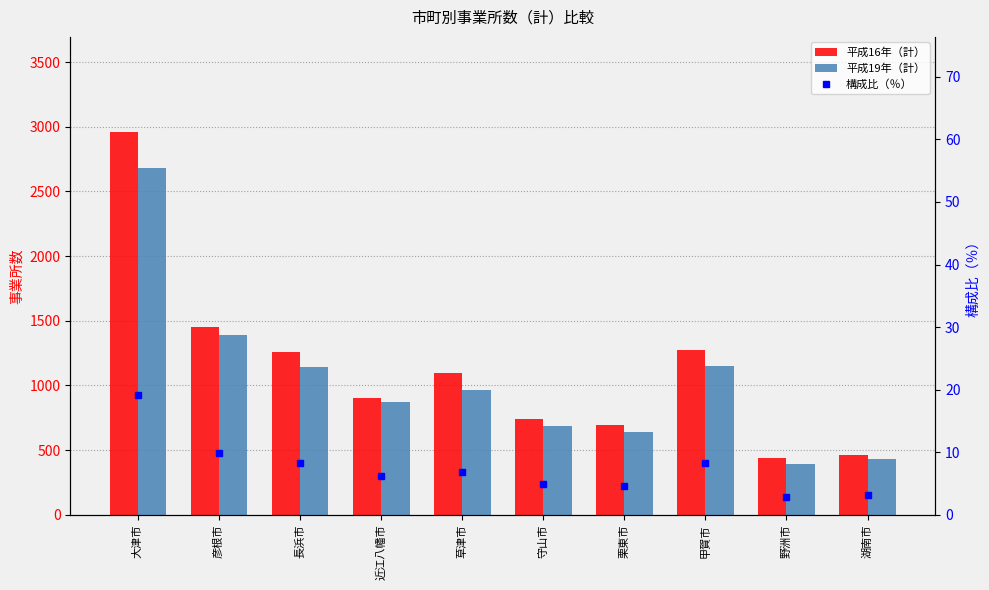

Reading left to right, extract all data points from this chart.

平成16年（計）: 2956.0	1448.0	1255.0	900.0	1092.0	737.0	690.0	1272.0	437.0	462.0
平成19年（計）: 2679.0	1391.0	1145.0	870.0	967.0	687.0	643.0	1152.0	388.0	431.0
構成比（％）: 19.1	9.9	8.2	6.2	6.9	4.9	4.6	8.2	2.8	3.1